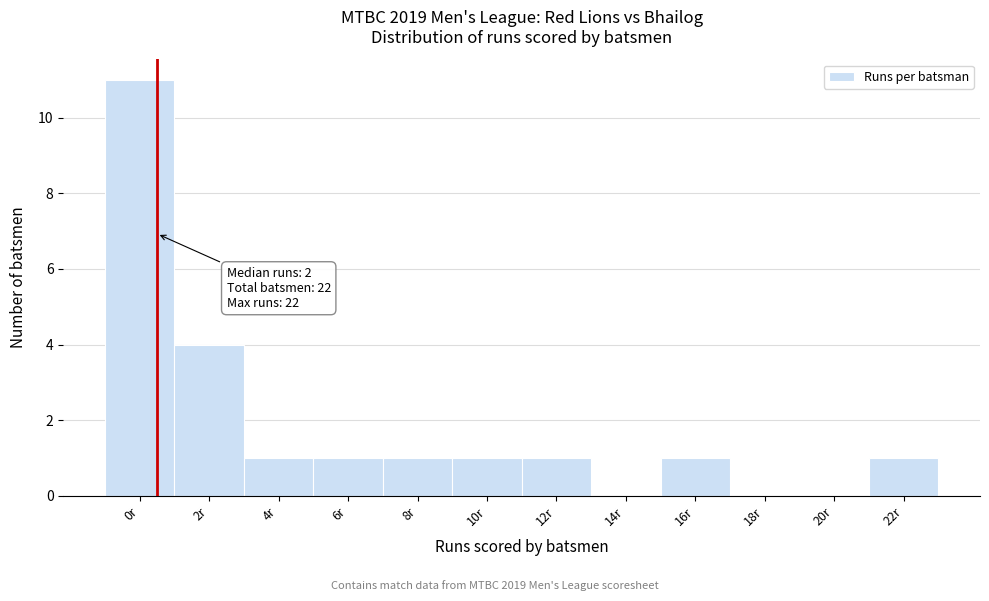

Reading right to left, transcribe all the data shown in this chart.

22r=1	20r=0	18r=0	16r=1	14r=0	12r=1	10r=1	8r=1	6r=1	4r=1	2r=4	0r=11